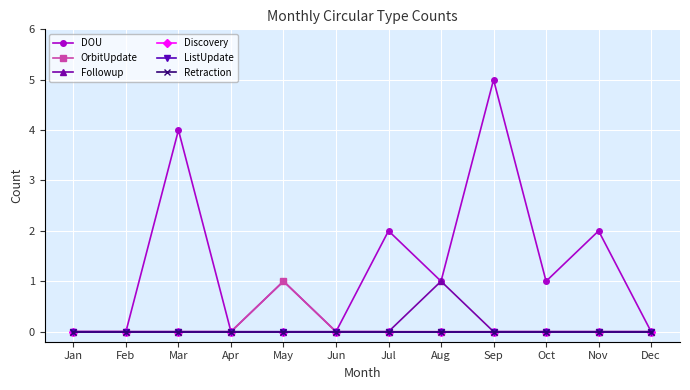

Which series has the largest total across all categories?

DOU